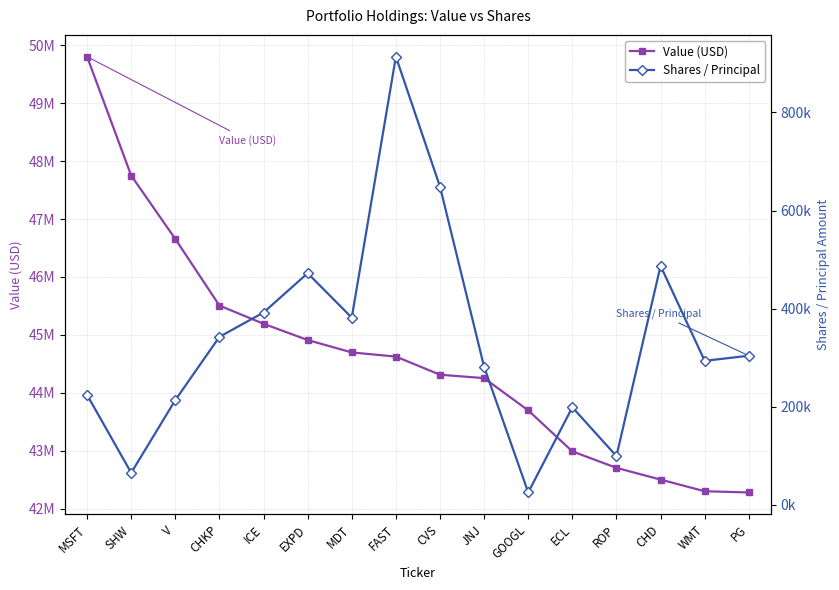

What is the minimum value shown in the chart?

24931